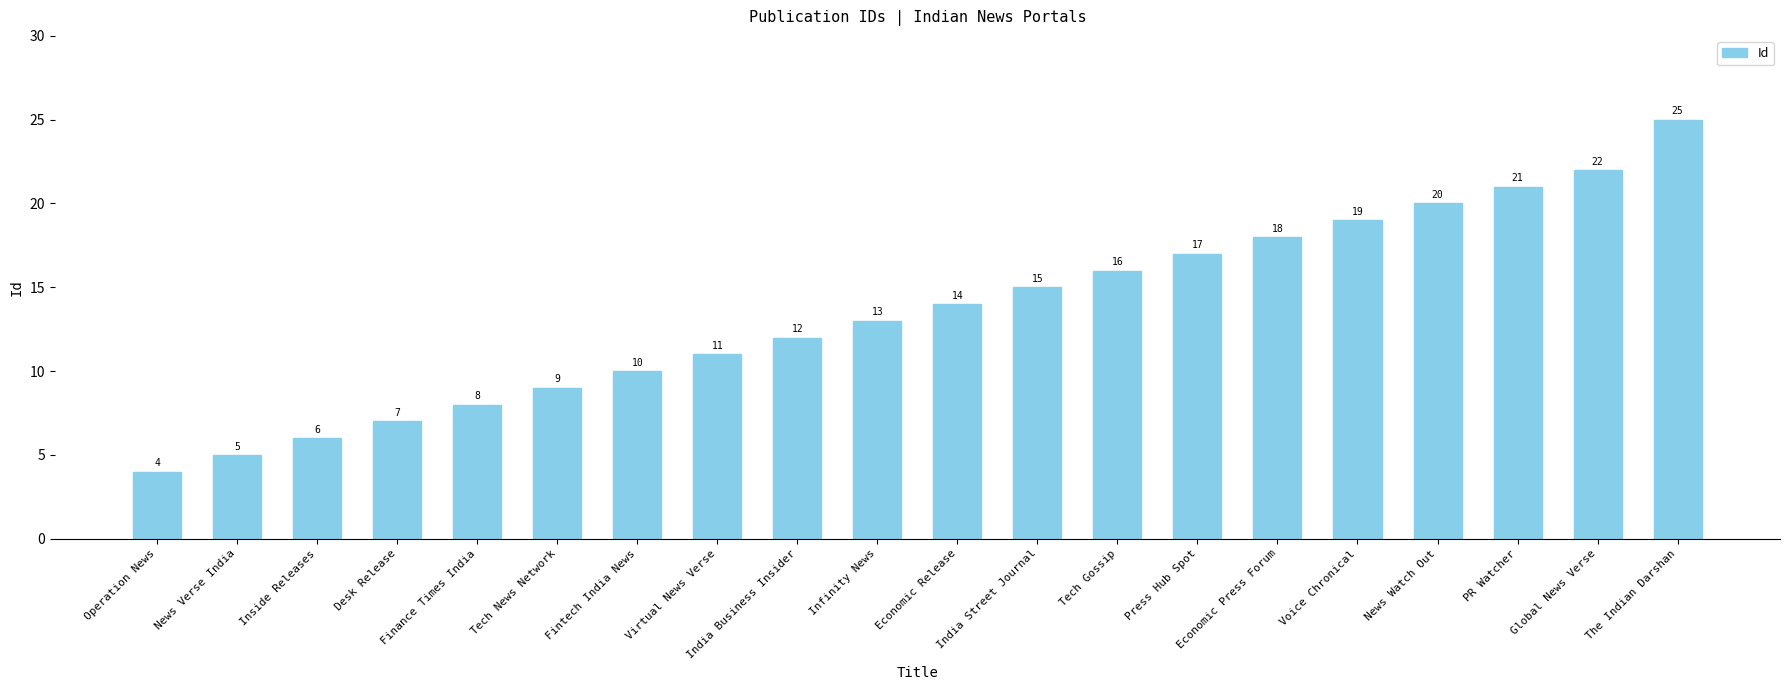

What is the maximum value shown in the chart?

25